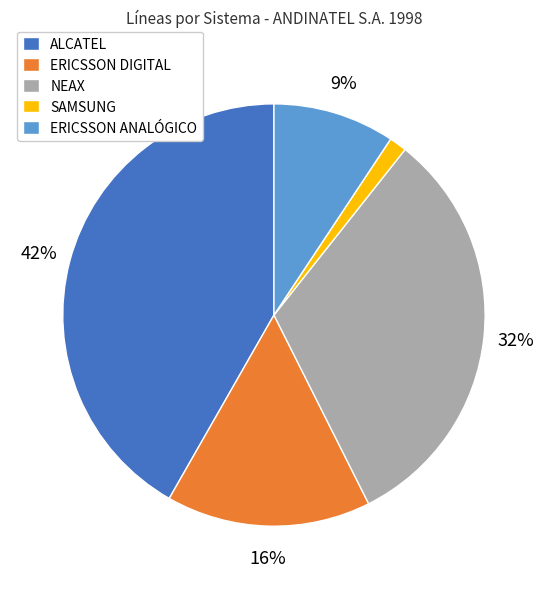

Count the number of slices in the pie.

5